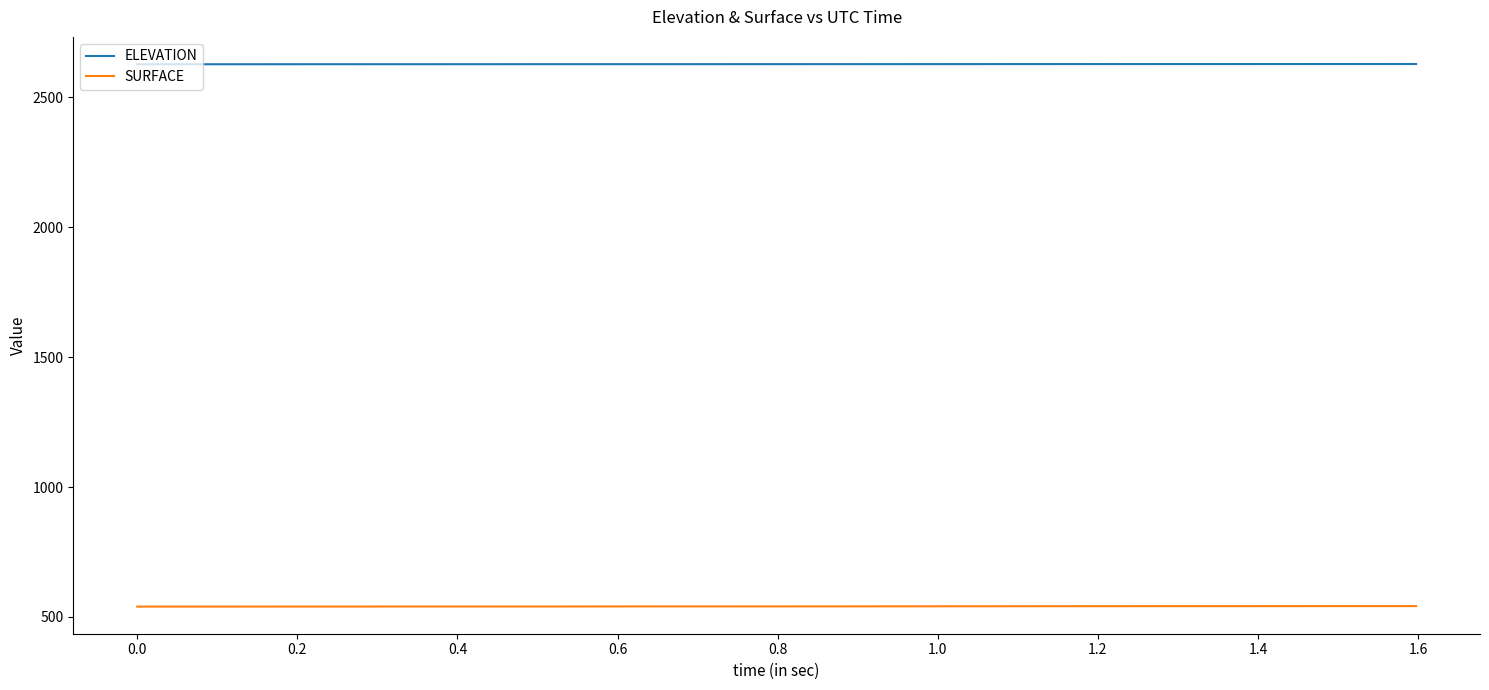

What is the highest value of the SURFACE series?

541.7